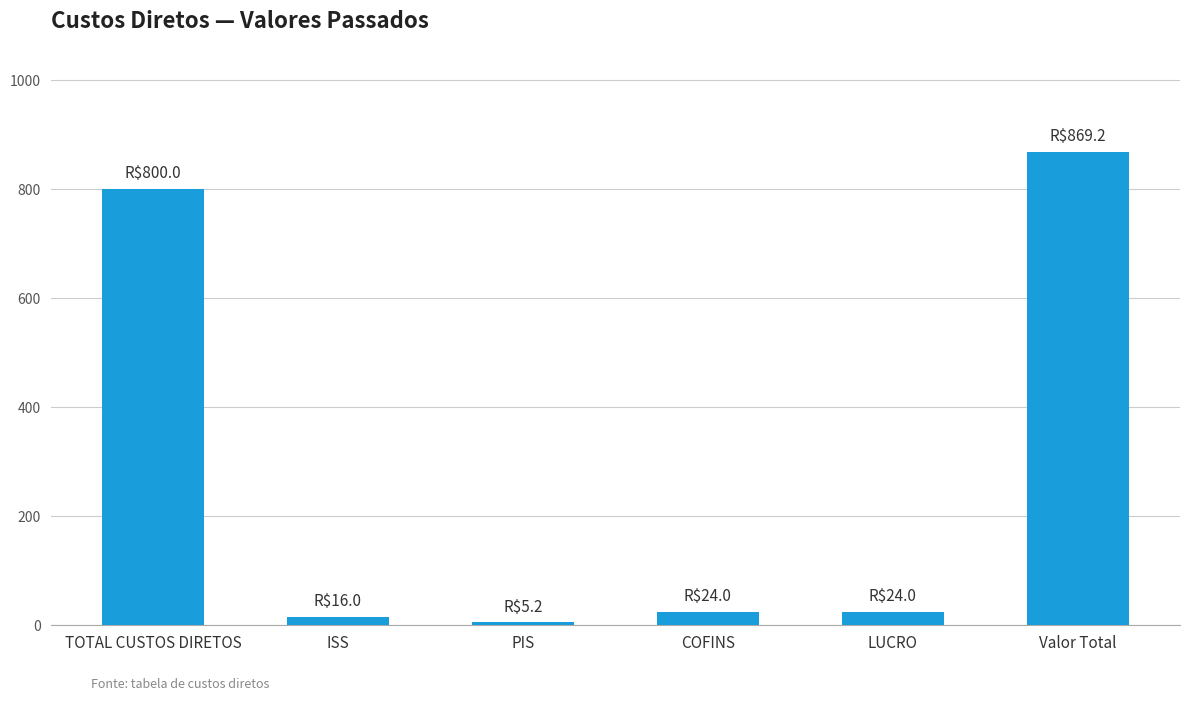

How many values are below 24?

2